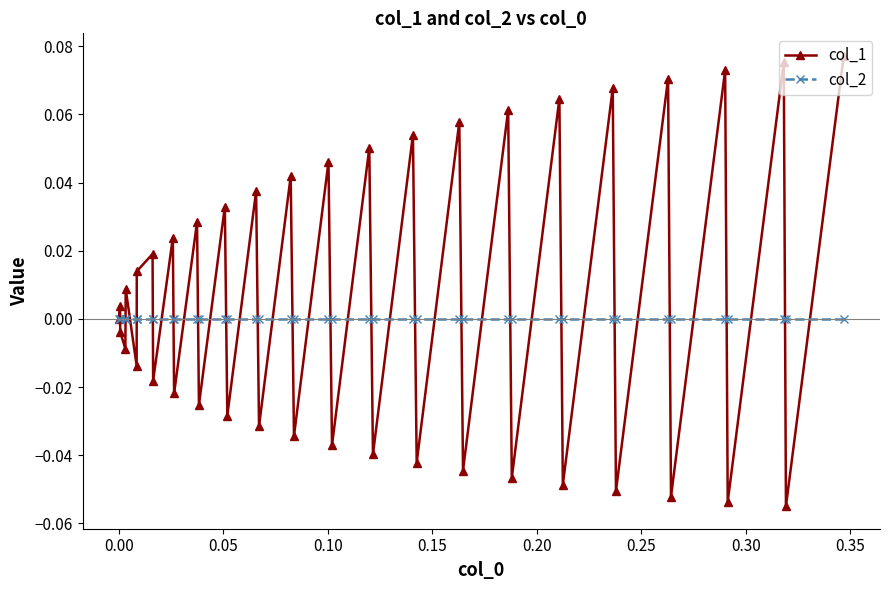

Which series has the largest range (max minus min)?

col_1